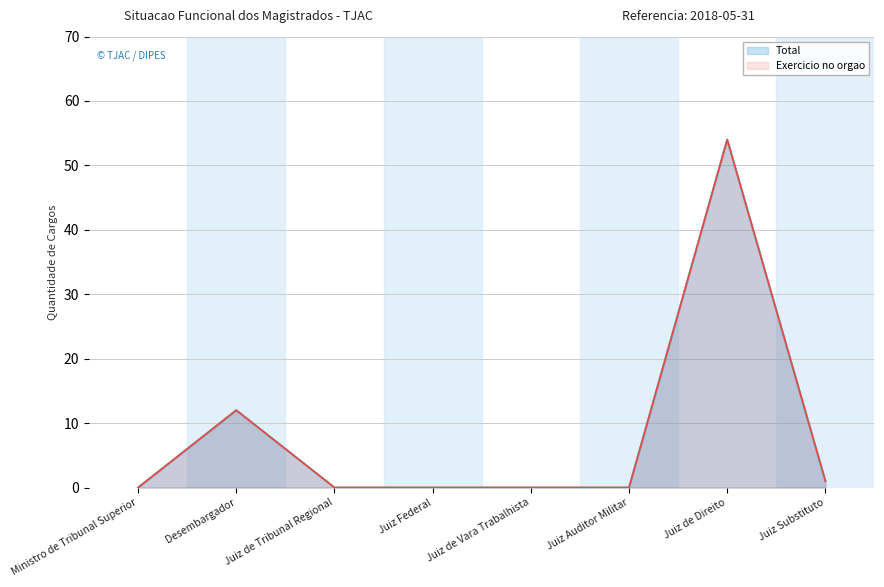

At how many categories does at least one series exceed 17?

1